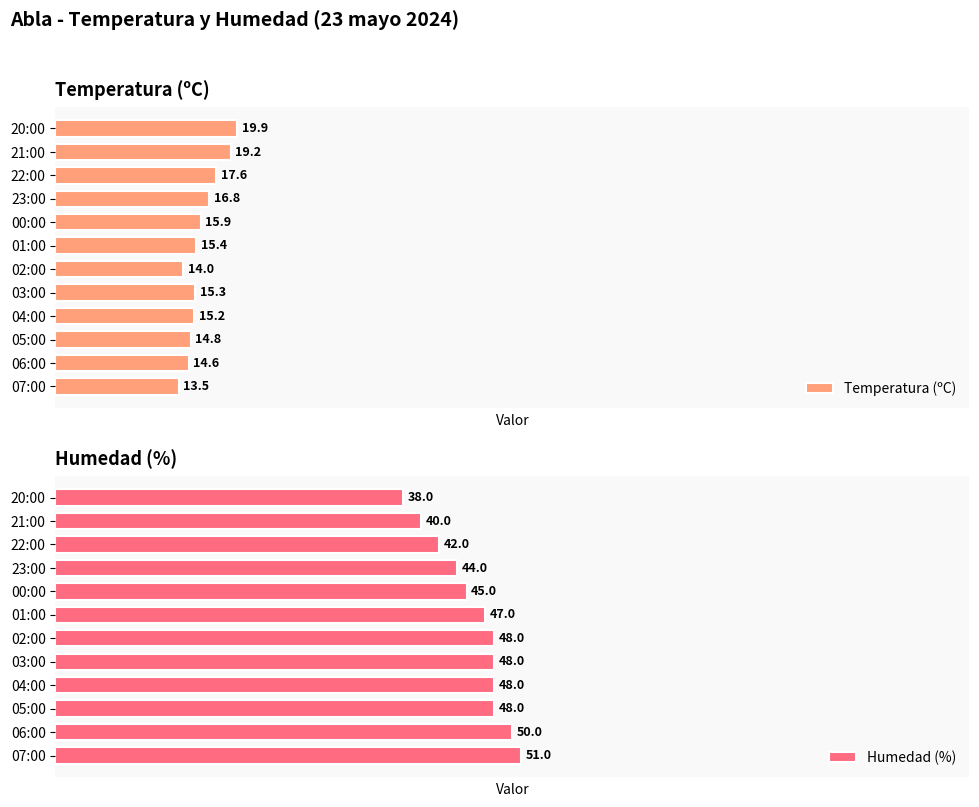

Where is Temperatura (ºC) nearest to the value 16?

00:00